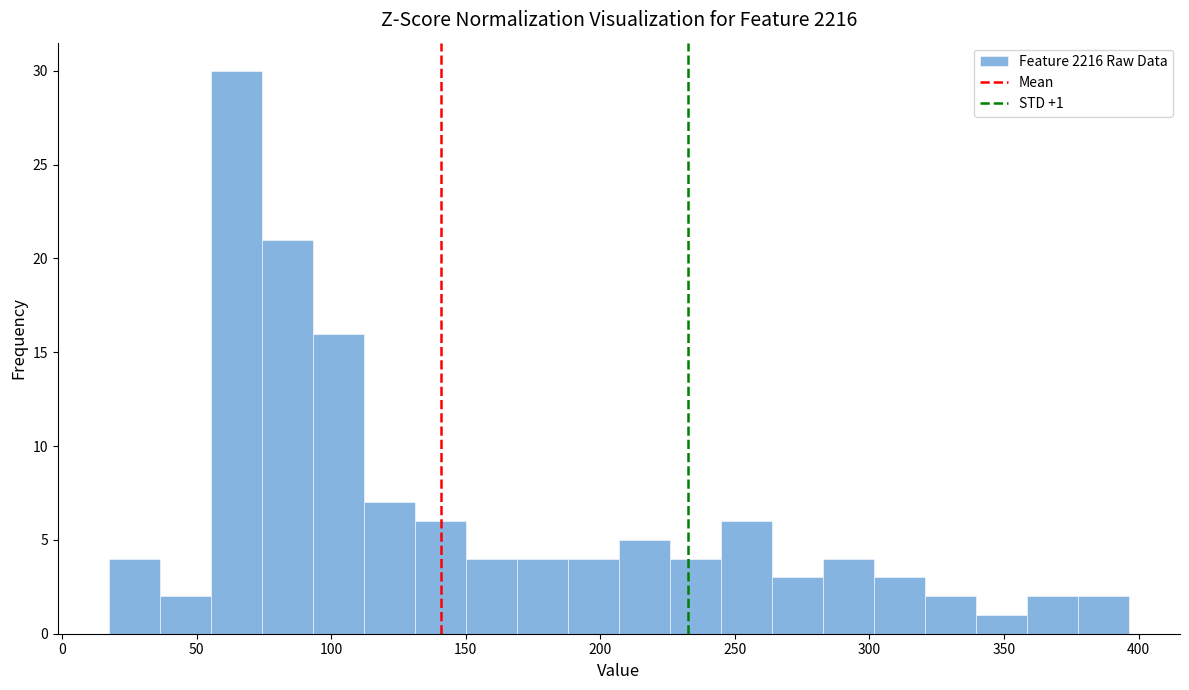

Around what value on the x-axis is the tallest bar? Give the approximate position of its centre, as read against the axis.

65